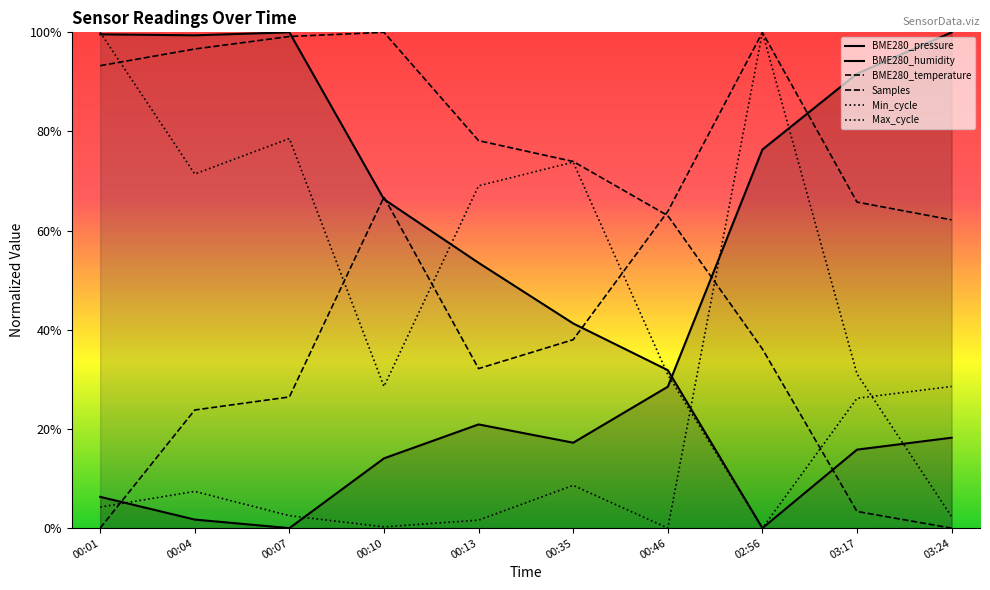

How many interior local valleys does the Max_cycle series have?

2